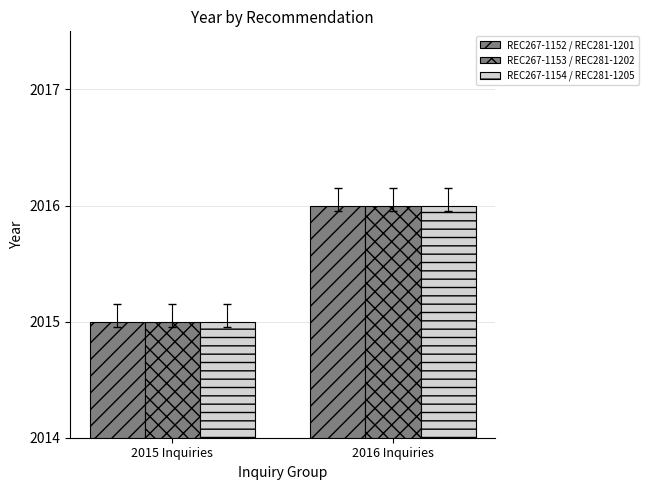

Read the REC267-1153 / REC281-1202 value at 2015 Inquiries.

2015